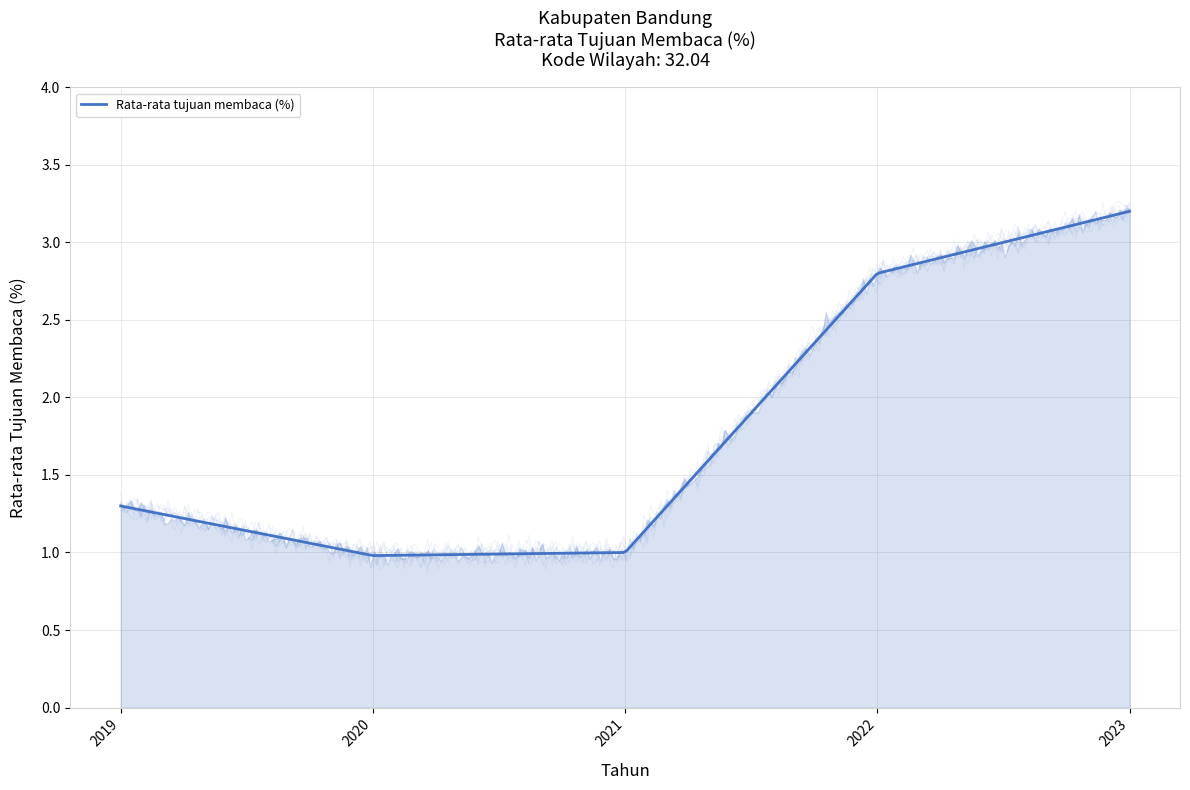

How many interior local valleys (lower than both neighbors) does the data have?

1